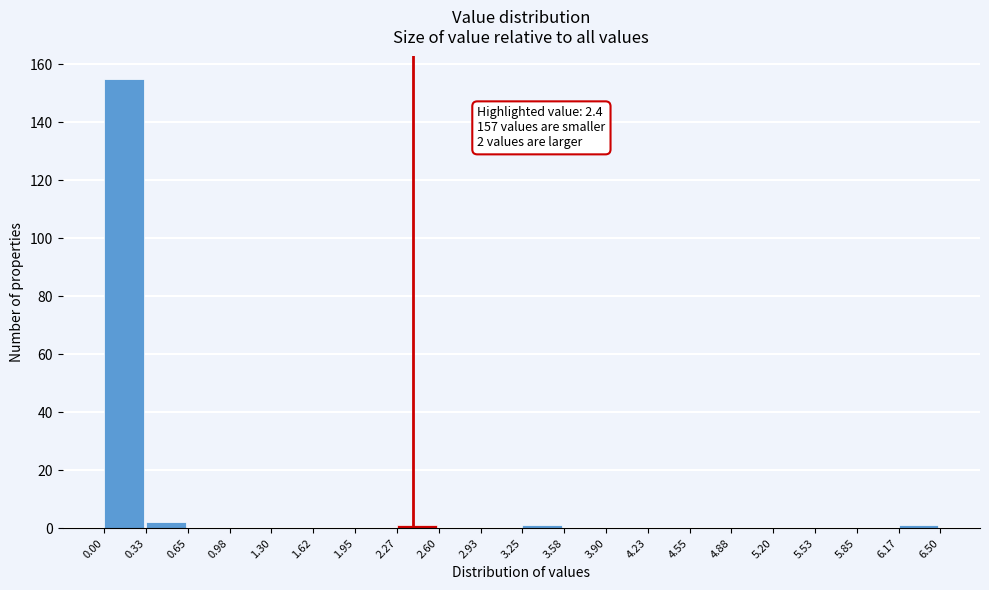

Over which range of the x-axis is the bar tallest?

0.00 to 0.33